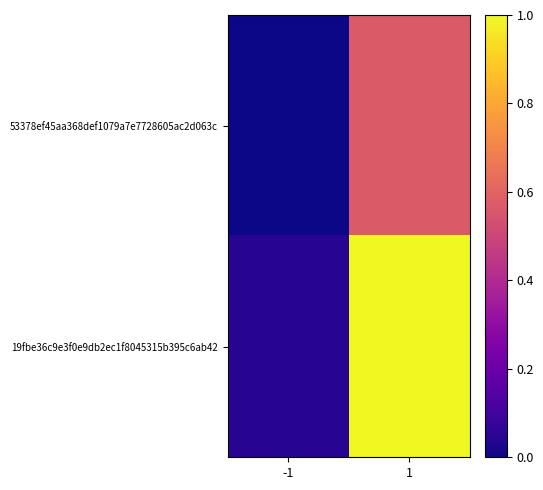

Between -1 and 1, which is larger?

1